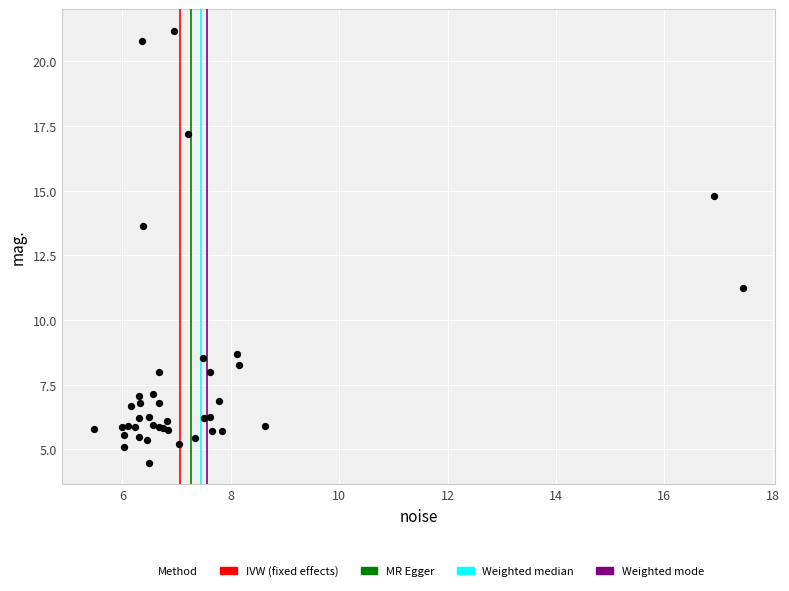

What Y value in the scatter plot is closest to 12?

11.2